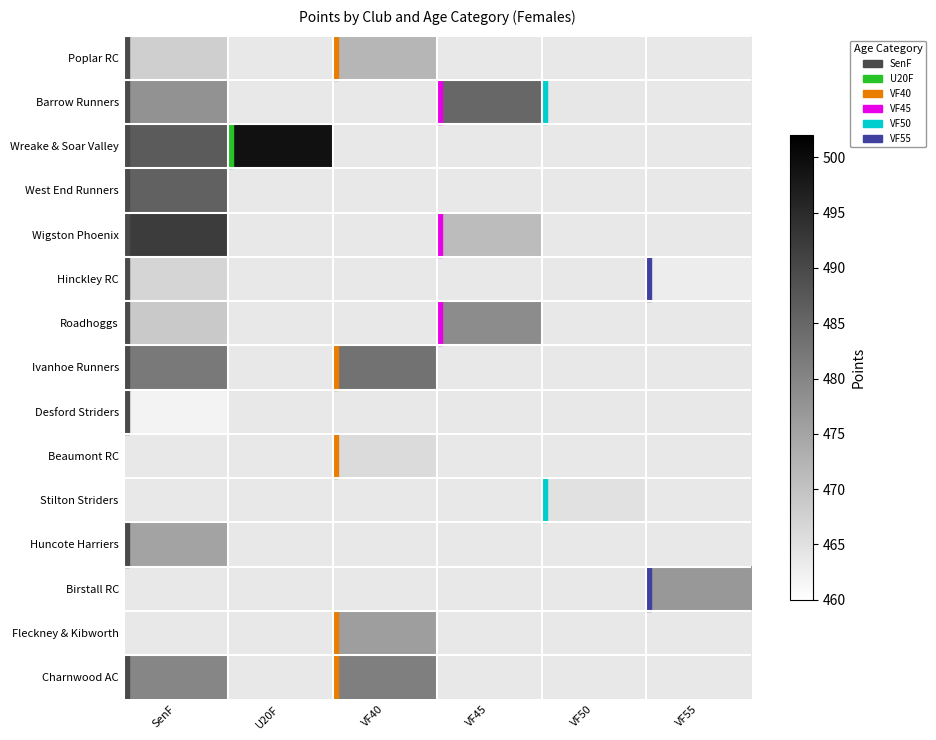

Which series has the largest range (max minus min)?

Wreake & Soar Valley